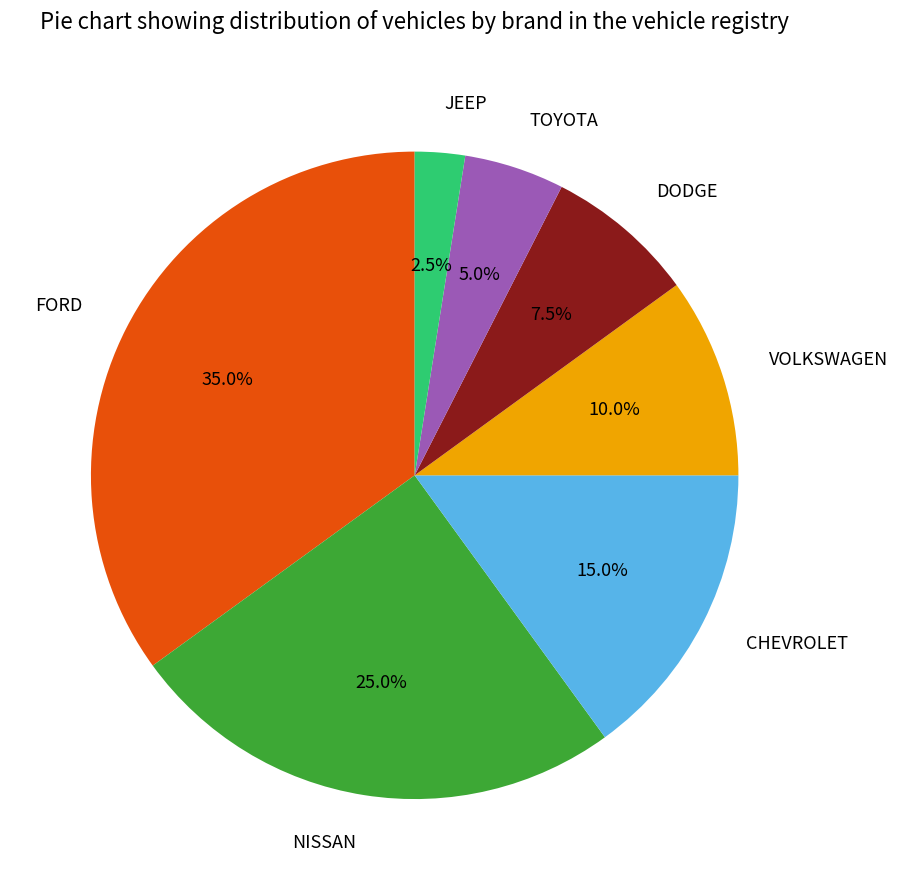

How much of the chart is everything except TOYOTA?

95.0%